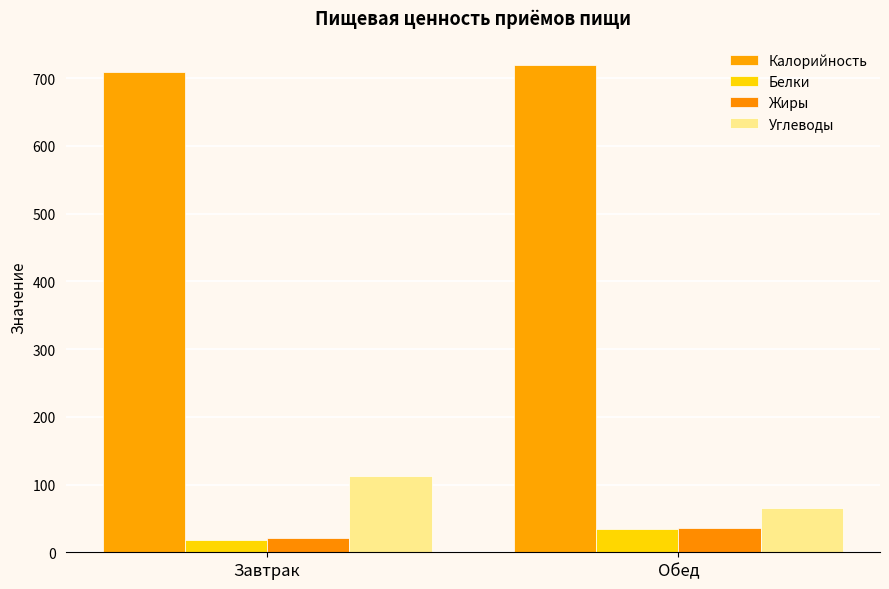

Which category has the highest value in the Углеводы series?

Завтрак